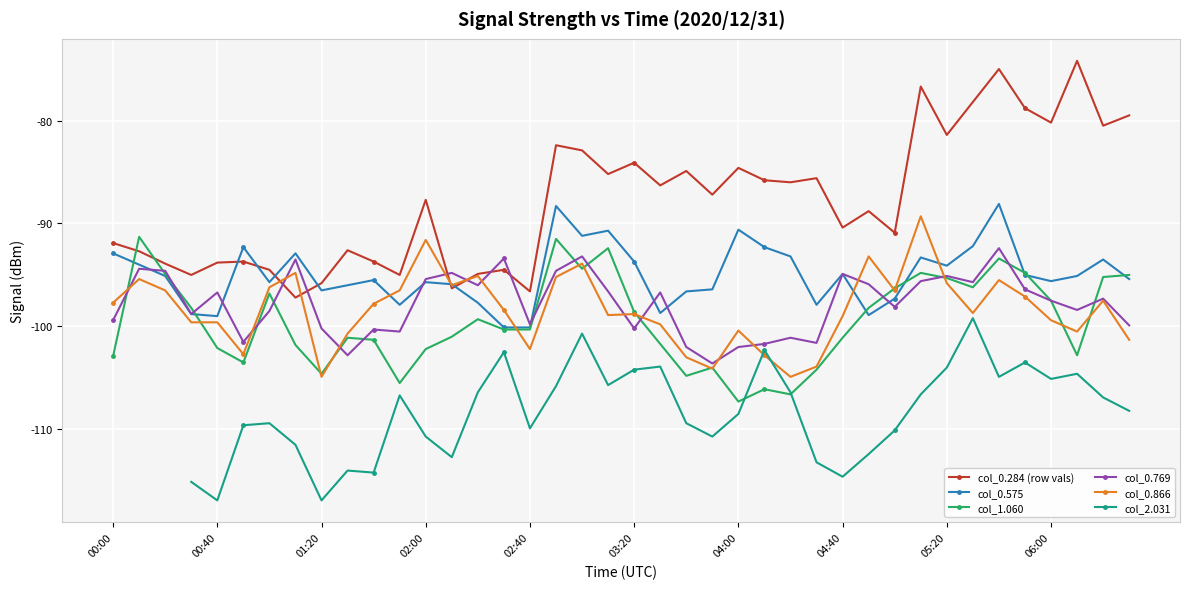

How many times do col_0.284 (row vals) and col_0.575 cross each other?

6